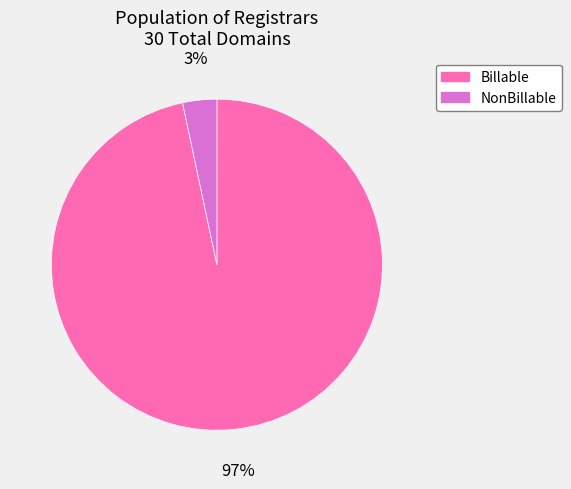

Is there any slice that represents more than half of the pie?

Yes